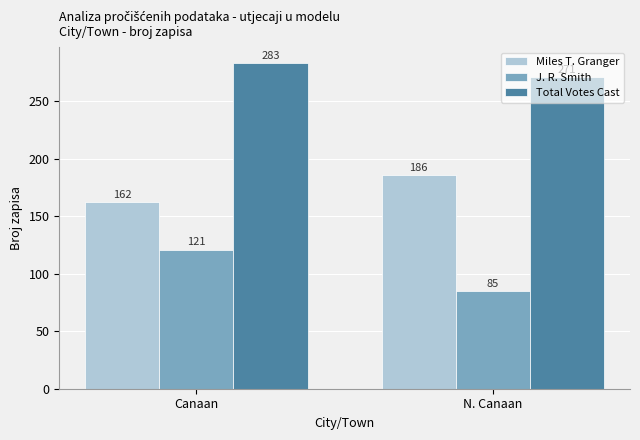

List the labels in order of Total Votes Cast value, largest first.

Canaan, N. Canaan